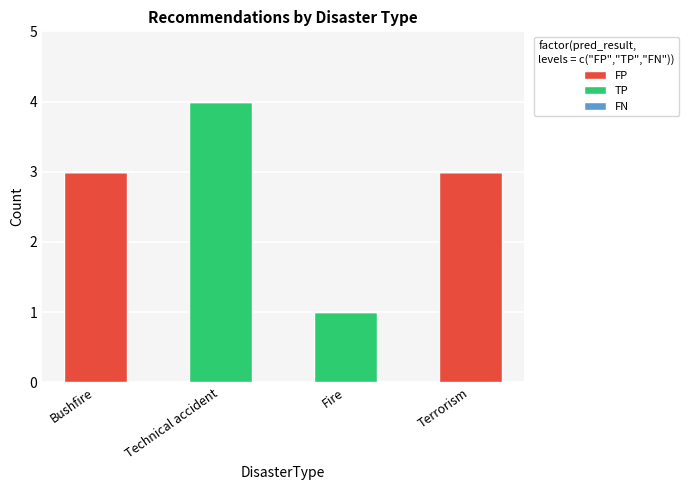

True or false: FP has a value of 3 at Bushfire.

True